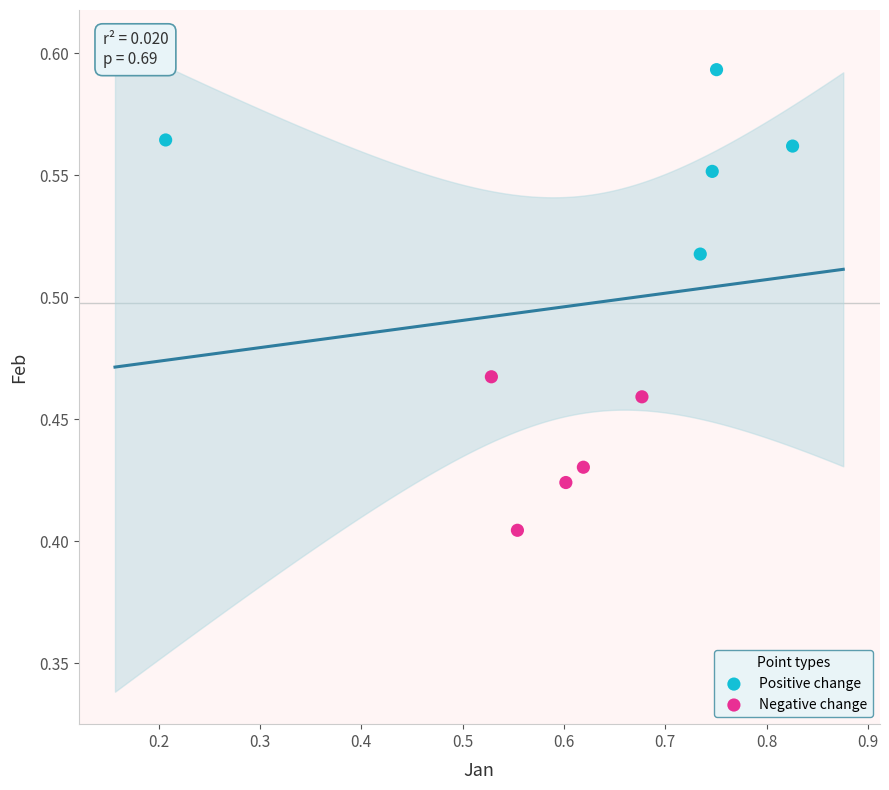

Which series has the widest spread of Y values?

Positive change